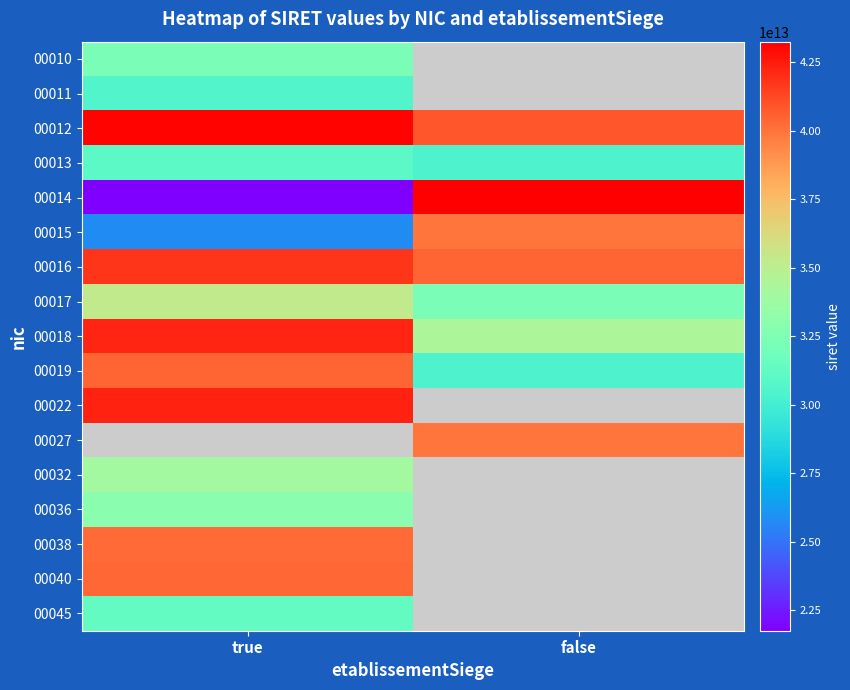

How many categories are shown in the chart?

2